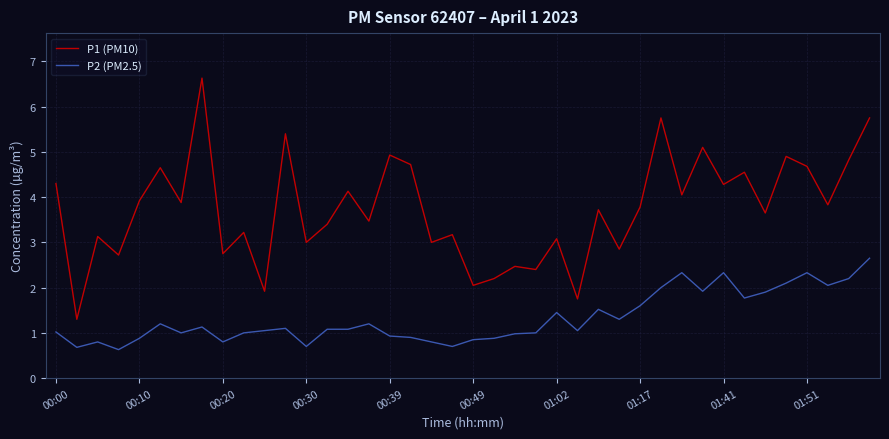

Which series has the largest total across all categories?

P1 (PM10)